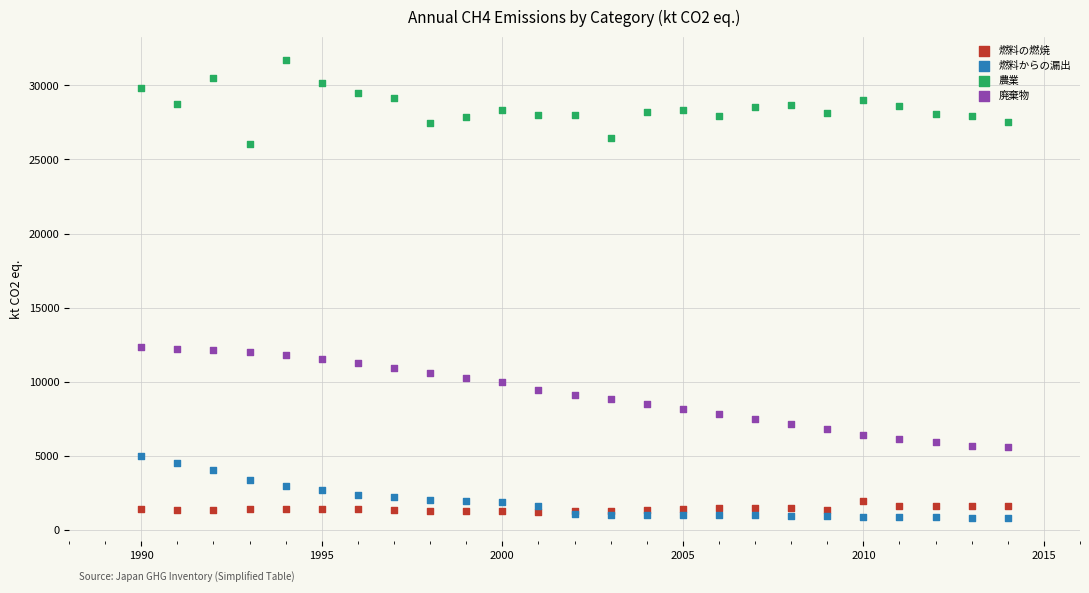

Which series has the widest spread of Y values?

廃棄物